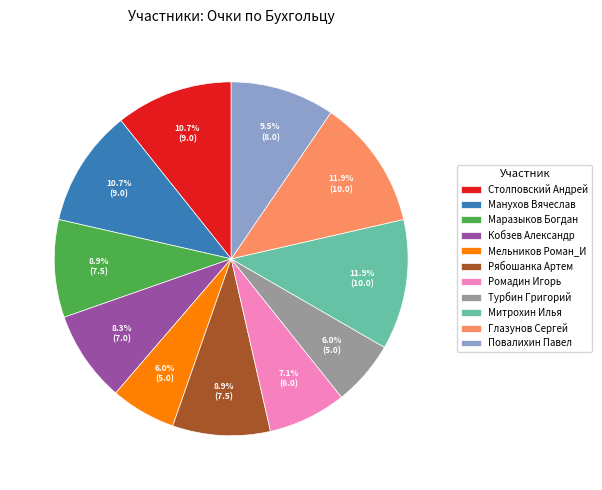

Count the number of slices in the pie.

11